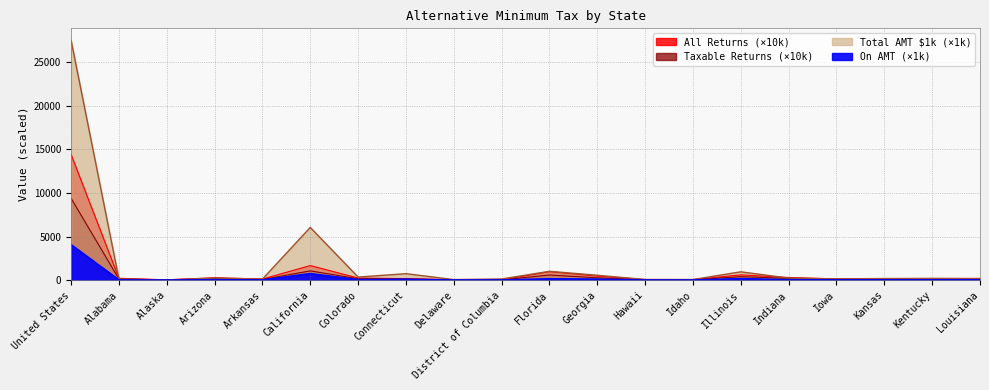

What is the maximum value for Total AMT ($1,000s)?

27495.5